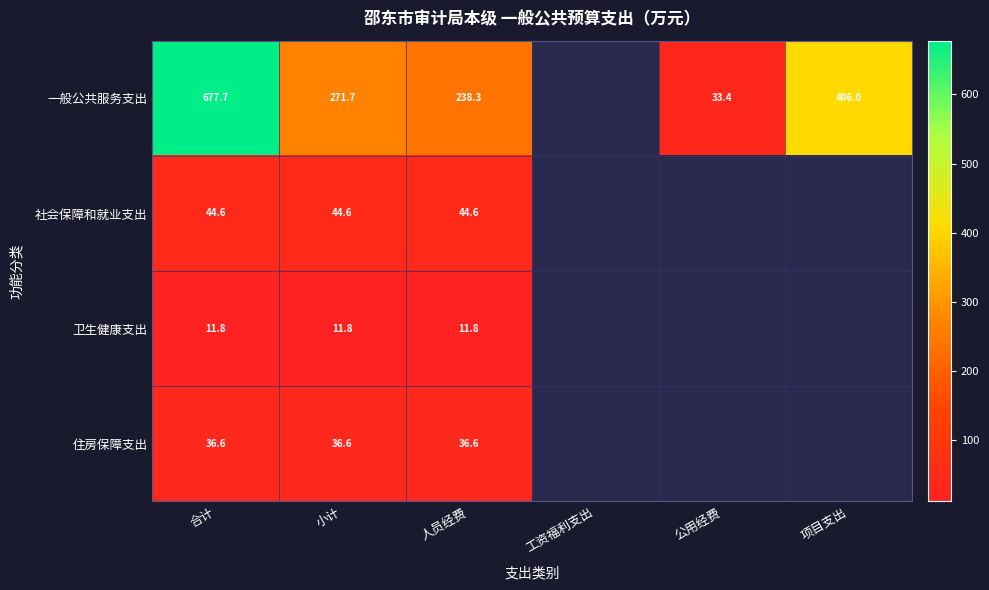

Rank the series by their maximum value, from lowest to highest.

卫生健康支出, 住房保障支出, 社会保障和就业支出, 一般公共服务支出